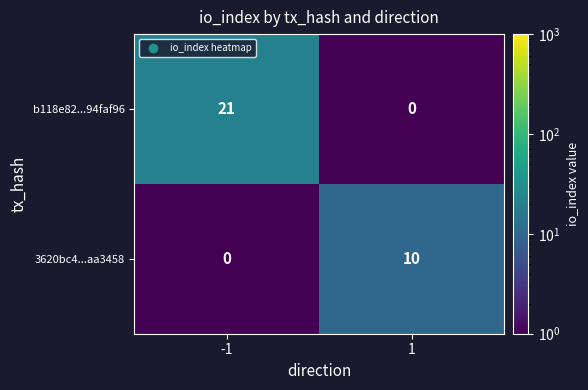

Which series has the largest range (max minus min)?

b118e82...94faf96